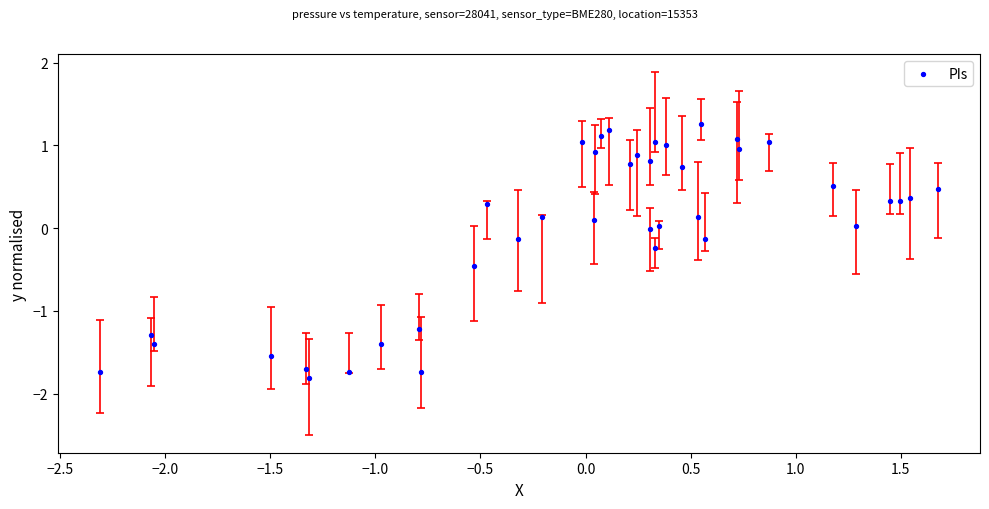

What is the range of X values (max minus min)?

4.0